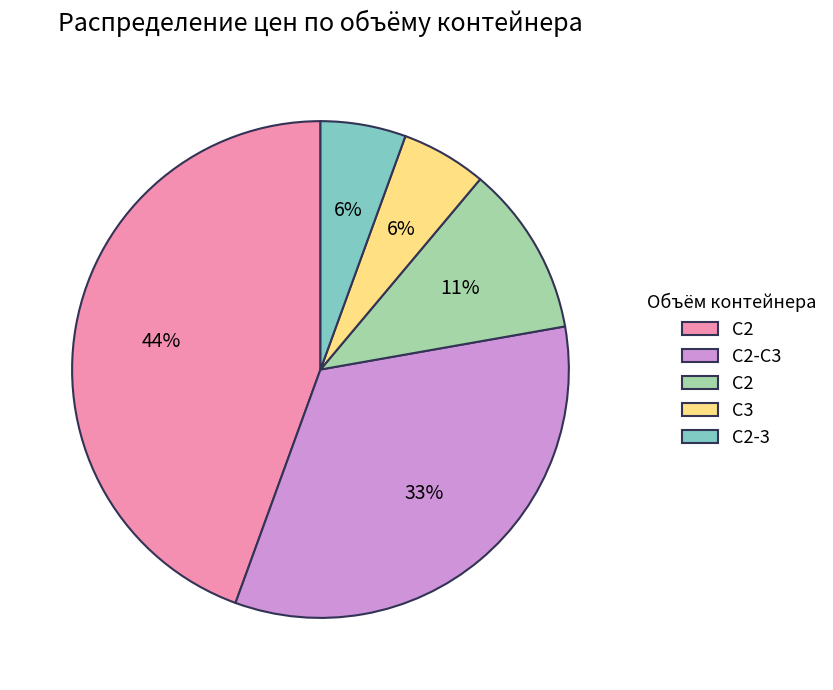

The C2 slice represents 3% of the pie. True or false?

False